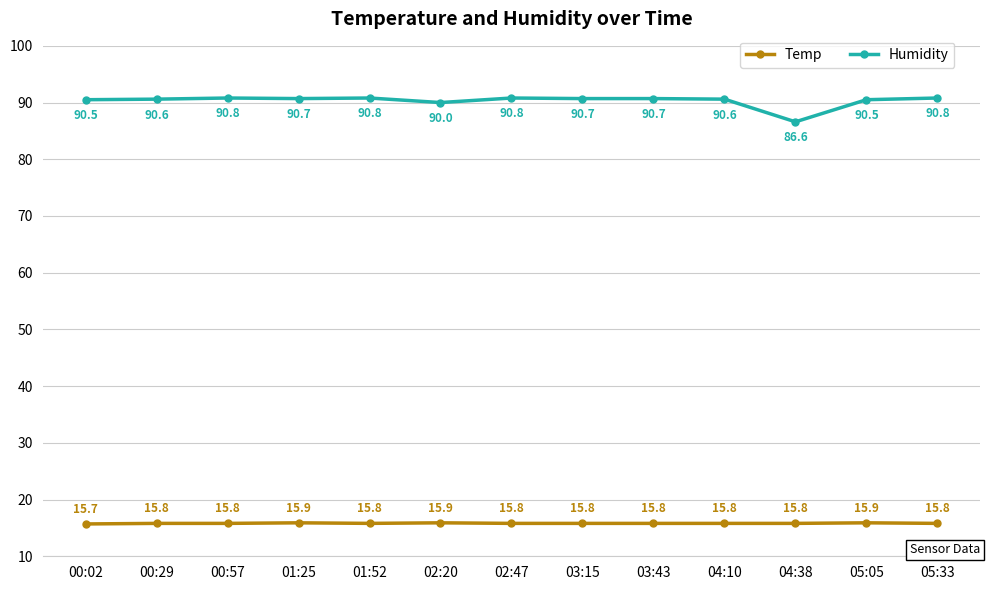

List the series in order of their peak value, highest first.

Humidity, Temp